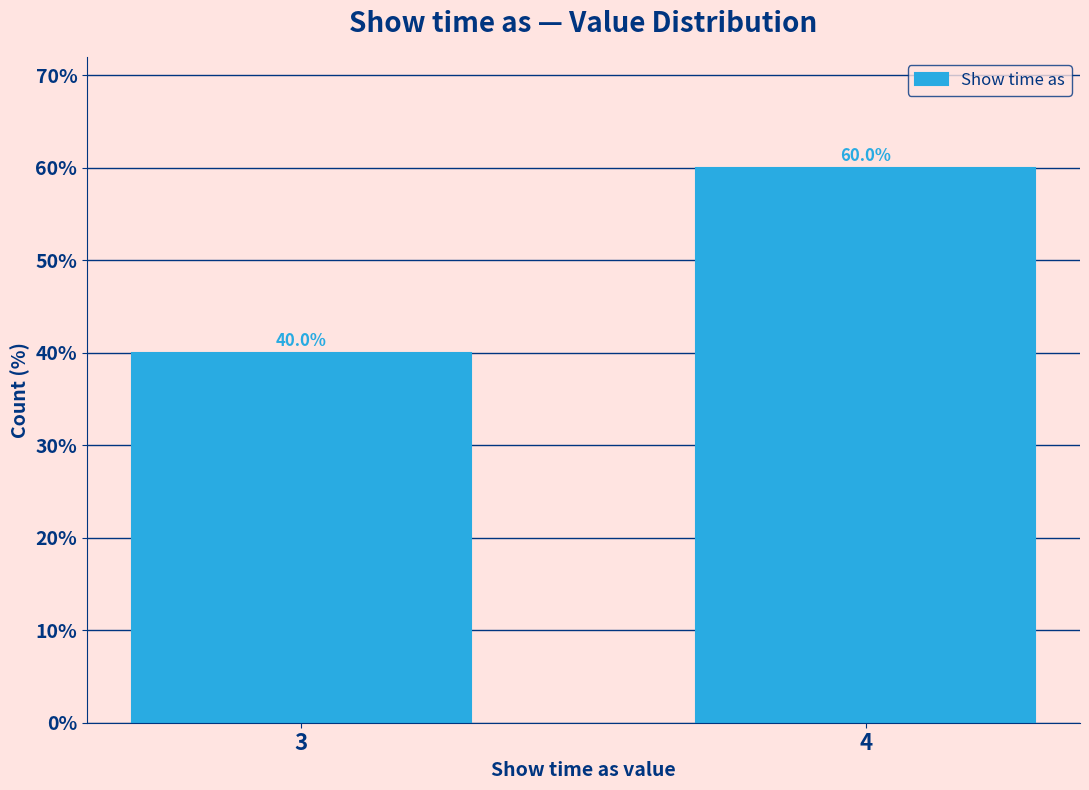

Reading left to right, list all the values displayed in this chart.

3=40	4=60